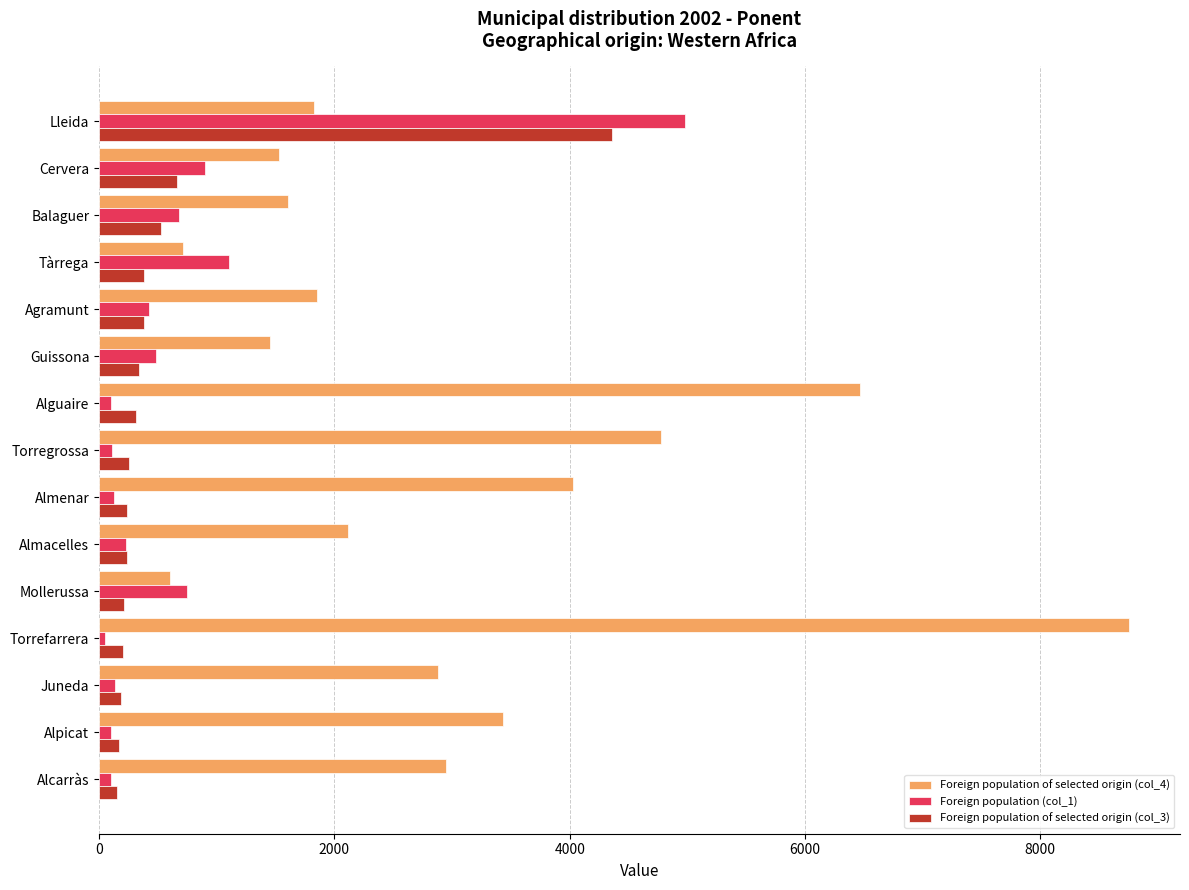

The value of Foreign population of selected origin (col_4) at Alpicat is 1257. True or false?

False